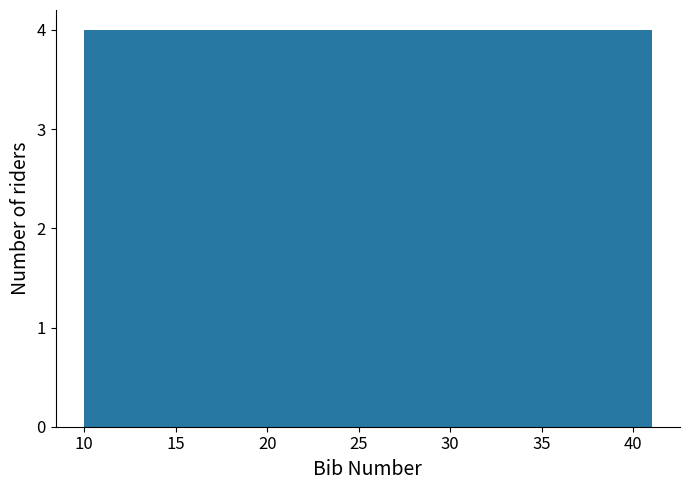

Reading left to right, transcribe this chart: for each bar, give the range it covers on the x-axis and its height. Neither the bar edges nor the heights are printed on the chart, so give them approximately, as read against the axes.

10.0 to 14.0: 4
14.0 to 18.0: 4
18.0 to 21.5: 4
21.5 to 25.5: 4
25.5 to 29.5: 4
29.5 to 33.5: 4
33.5 to 37.0: 4
37.0 to 41.0: 4